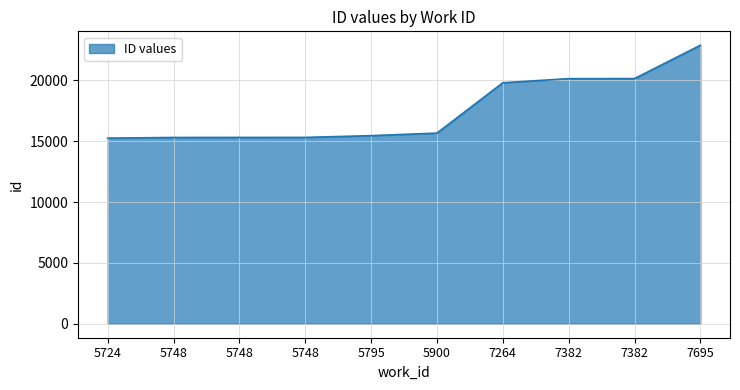

Reading left to right, transcribe all the data shown in this chart.

15255	15308	15312	15314	15457	15667	19802	20142	20146	22884